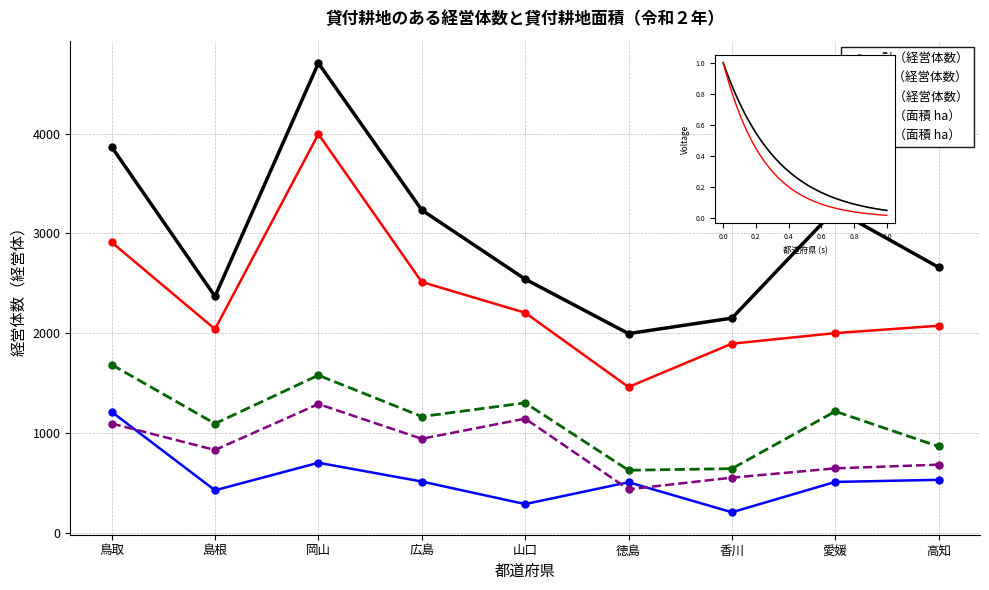

The value of 計（経営体数） at 愛媛 is 3239. True or false?

True